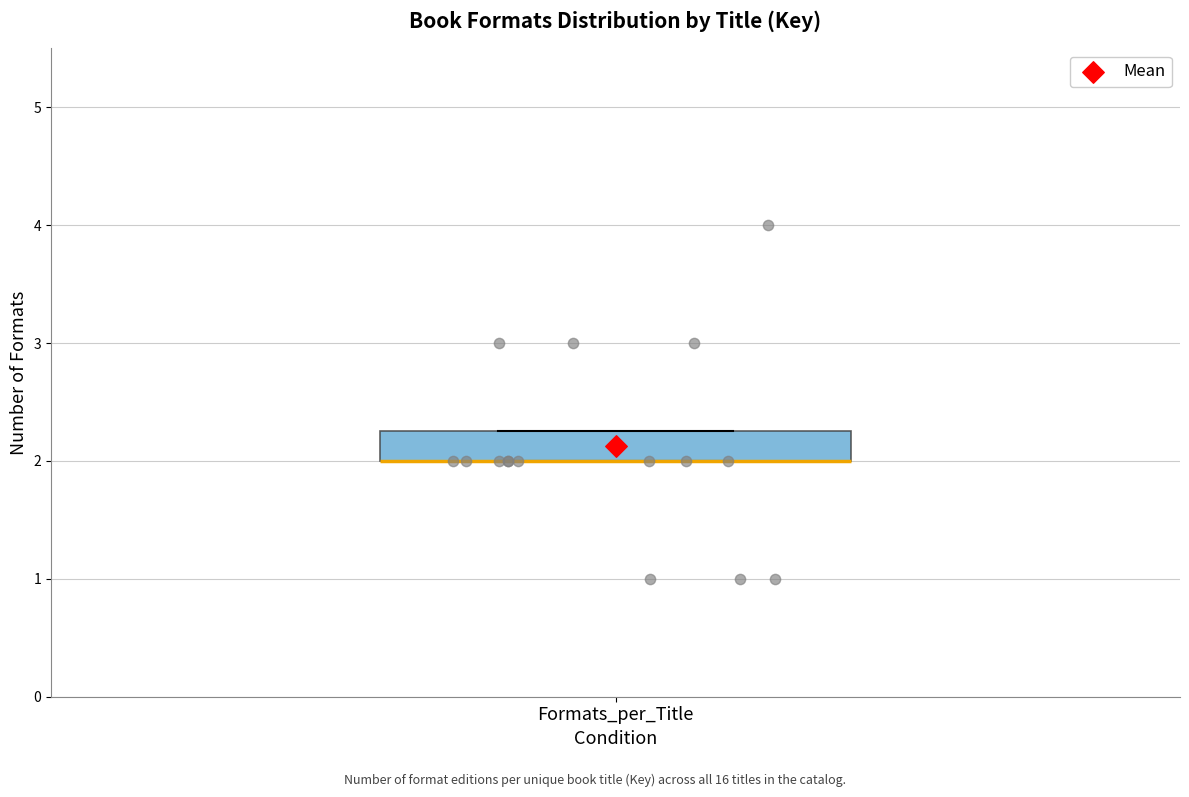

Read this box plot against the y-axis: the position of the median line, the range covered by the box, and the ends of both whiskers. The values are not printed on the chart, so give them approximately, as read against the axis.

median 2.0 (drawn on the box's lower edge), box 2.0 to 2.3, whiskers 2.0 to 2.3